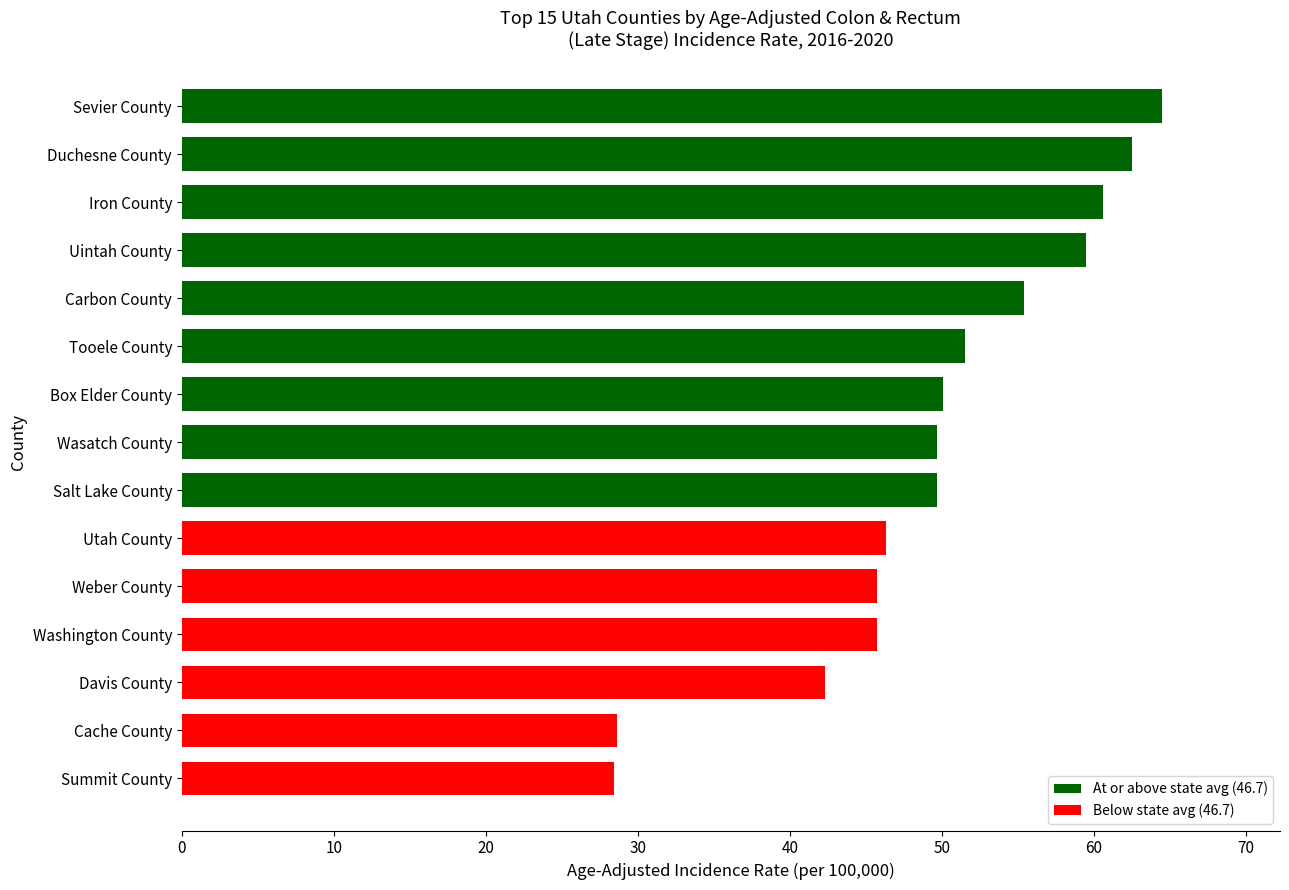

The value at Utah County is 46.3. True or false?

True